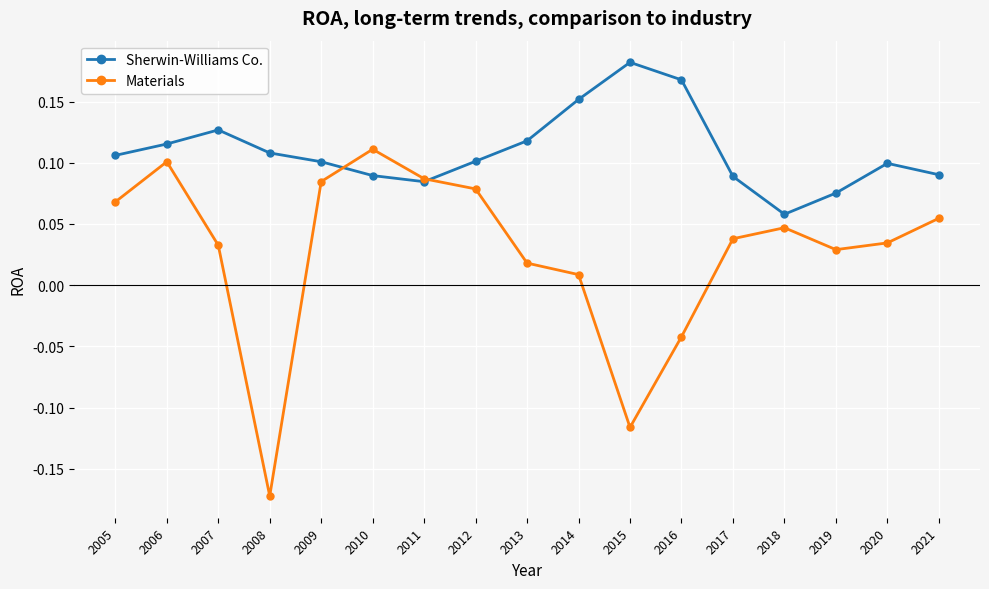

The Sherwin-Williams Co. series shows 0.1 at 2006. True or false?

True